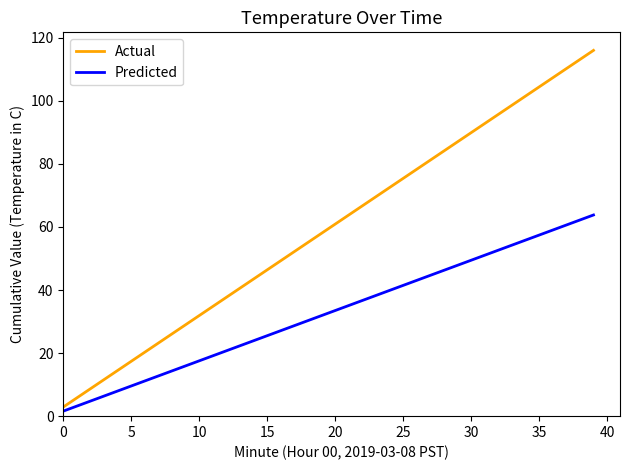

Rank the series by their average value, from highest to lowest.

Actual, Predicted